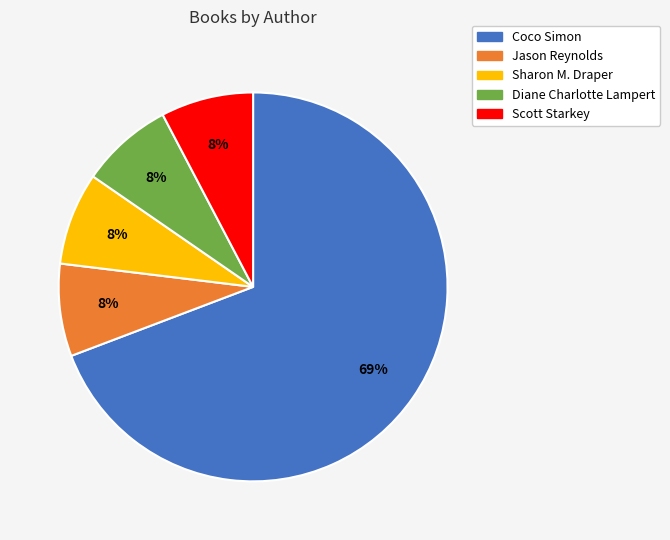

To the nearest percent, what percentage of the pie is Diane Charlotte Lampert?

8%